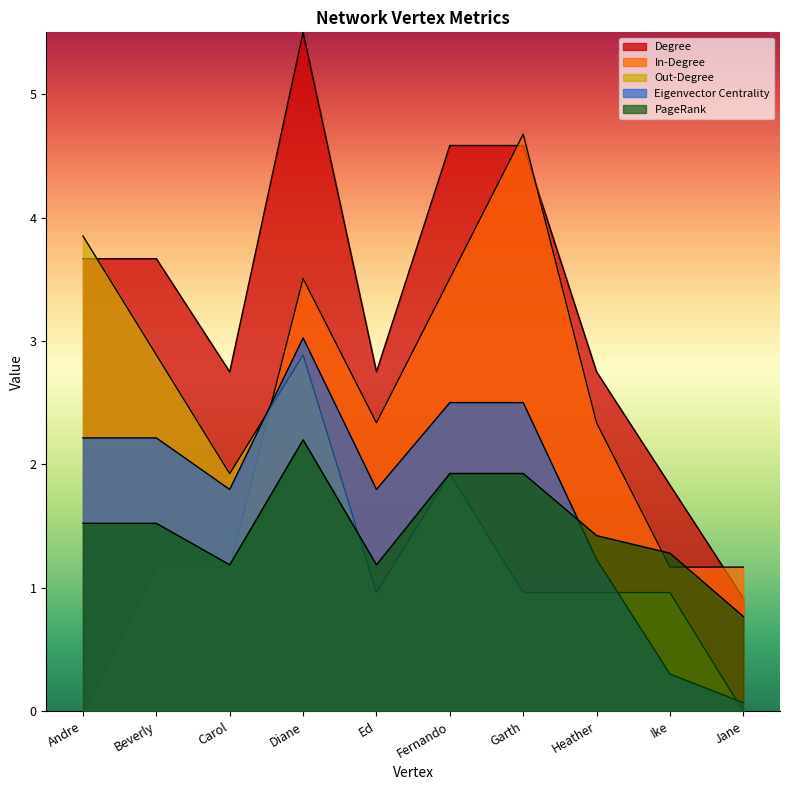

What is the difference between the Eigenvector Centrality values at Beverly and Garth?

0.3